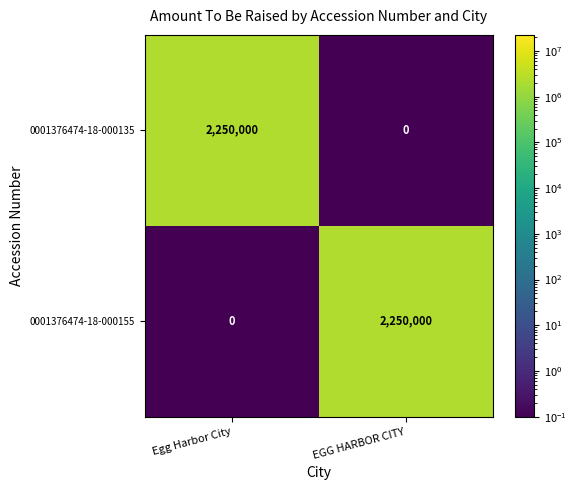

The 0001376474-18-000135 series shows 2250000 at Egg Harbor City. True or false?

True